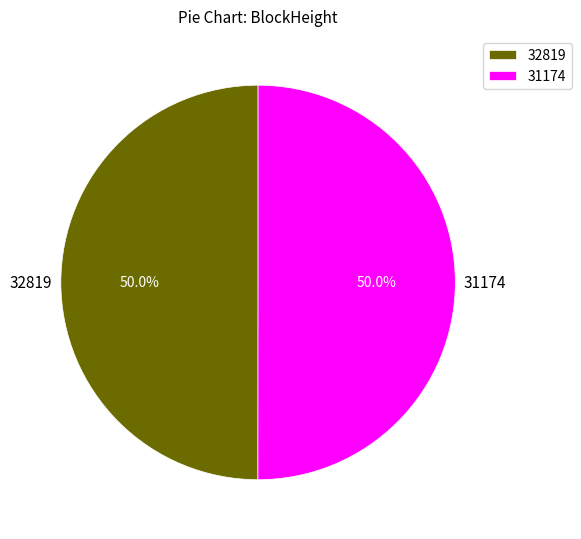

Do 31174 and 32819 together represent more than half of the pie?

Yes